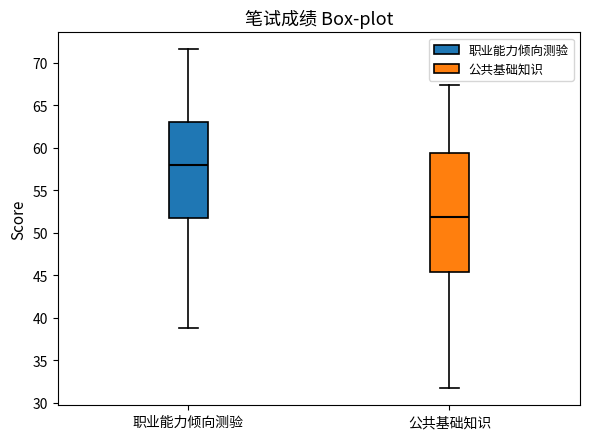

Reading left to right, read every box against the y-axis: the position of its median line, the range the box covers, and the ends of its whiskers. The values are not printed on the chart, so give them approximately, as read against the axis.

职业能力倾向测验: median 58.0, box 51.5 to 63.0, whiskers 39.0 to 71.5
公共基础知识: median 52.0, box 45.5 to 59.5, whiskers 31.5 to 67.5